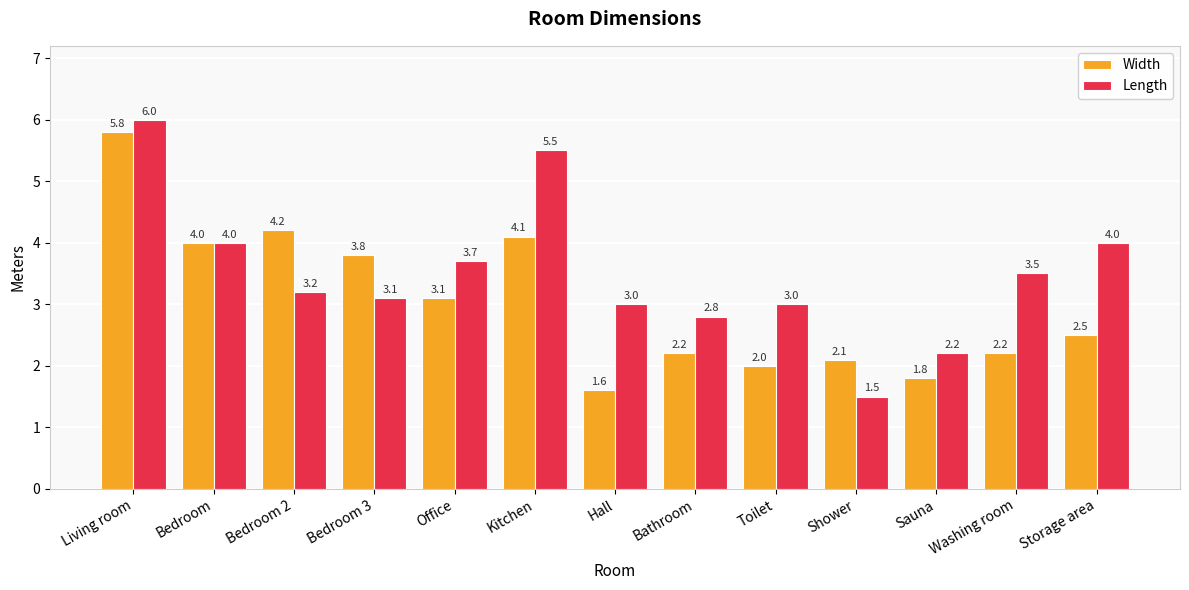

Which series has the largest total across all categories?

Length